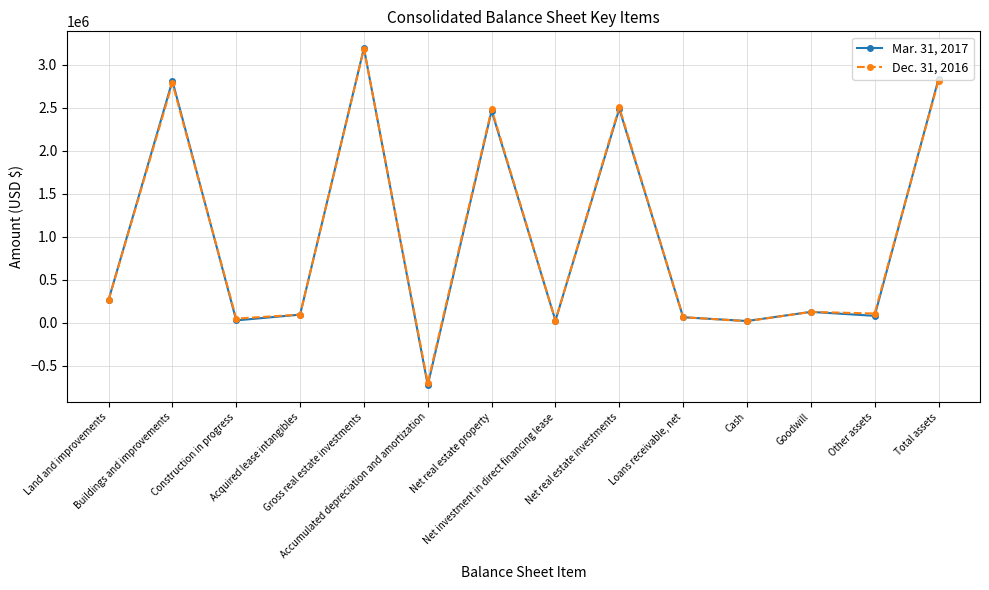

Count the number of categories in the chart.

14